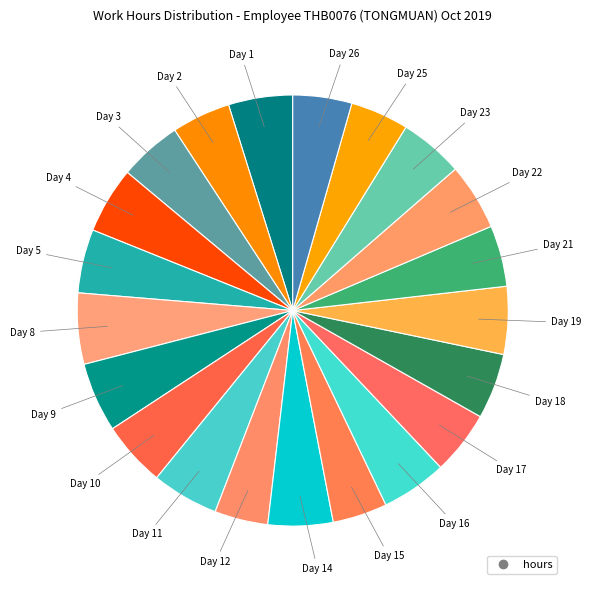

Which slice is the smallest?

Day 12